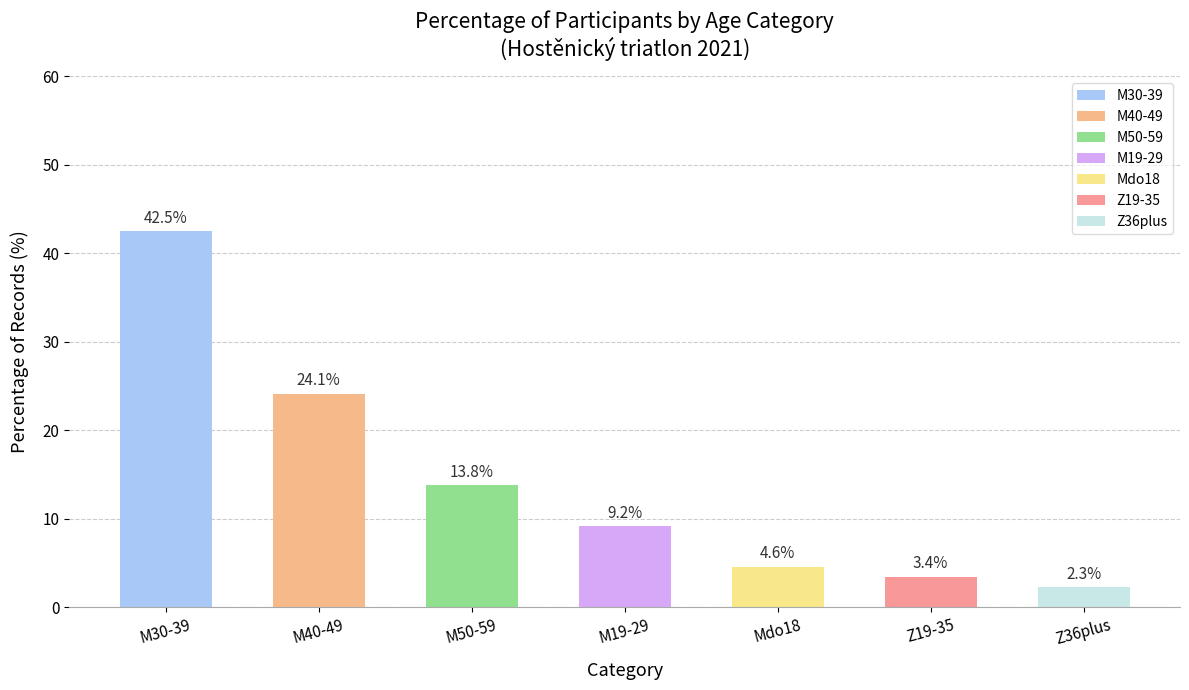

Which series has the largest total across all categories?

M30-39